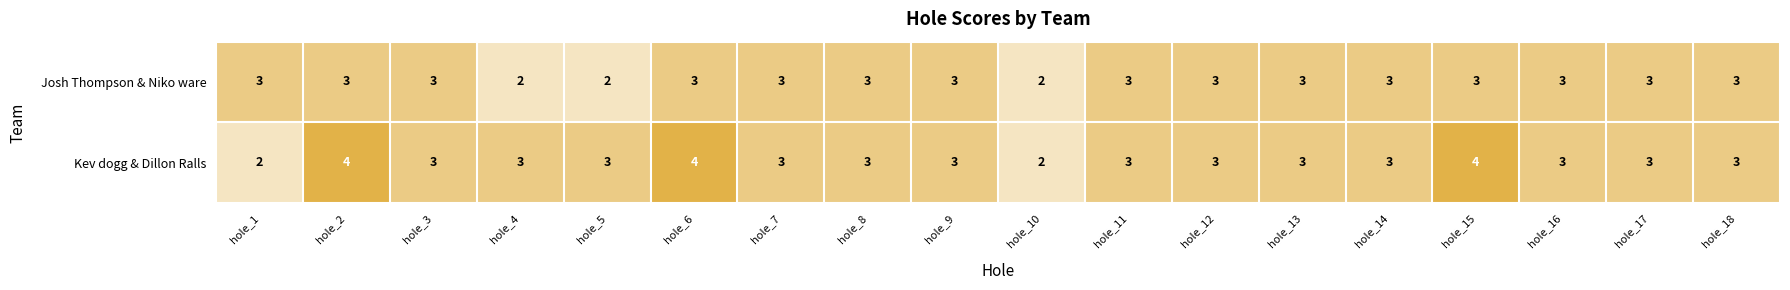

True or false: Josh Thompson & Niko ware has a value of 3 at hole_6.

True